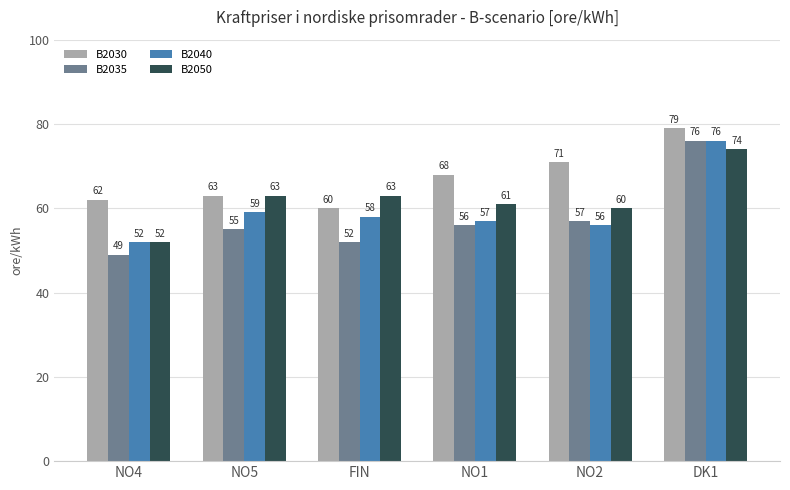

What position from the left is NO4?

1